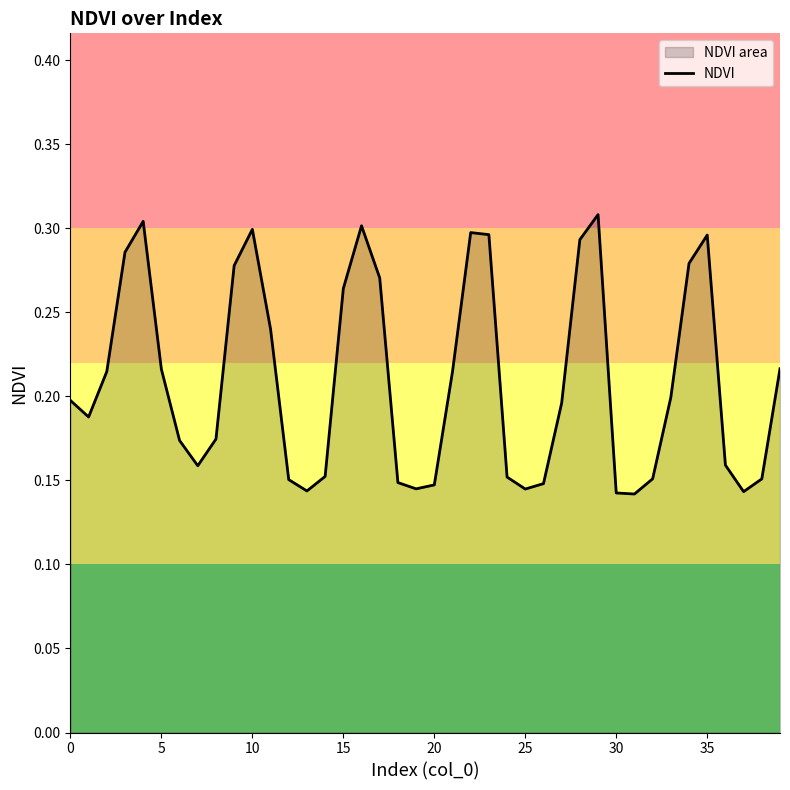

How many lines are shown in the chart?

1